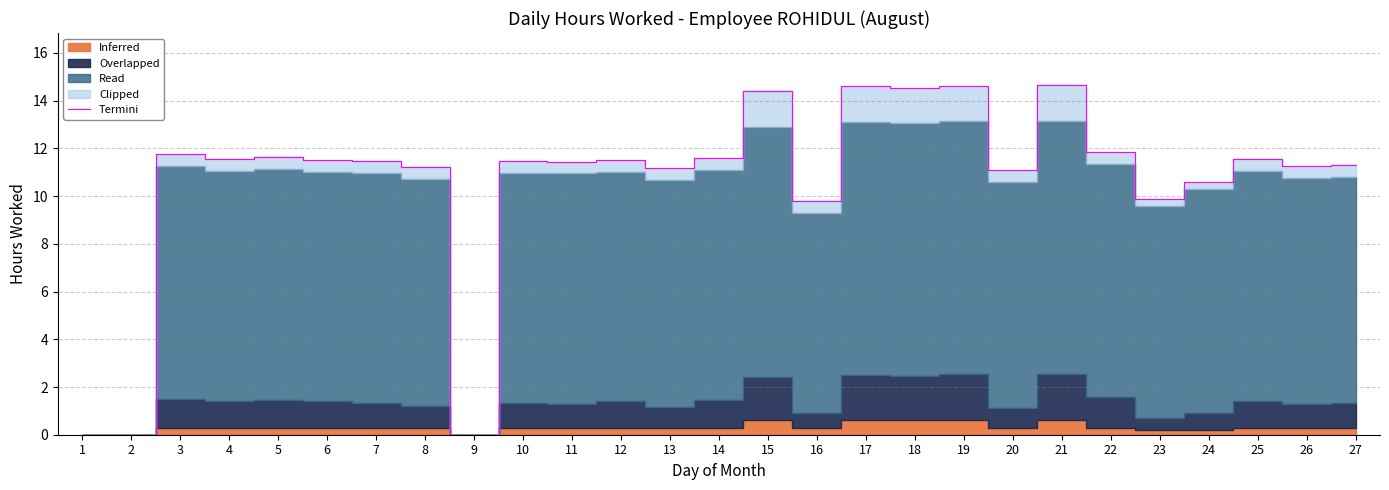

Rank the categories by value from lowest to highest.

1, 2, 9, 16, 23, 24, 20, 13, 8, 26, 27, 11, 7, 10, 6, 12, 4, 25, 14, 5, 3, 22, 15, 18, 17, 19, 21